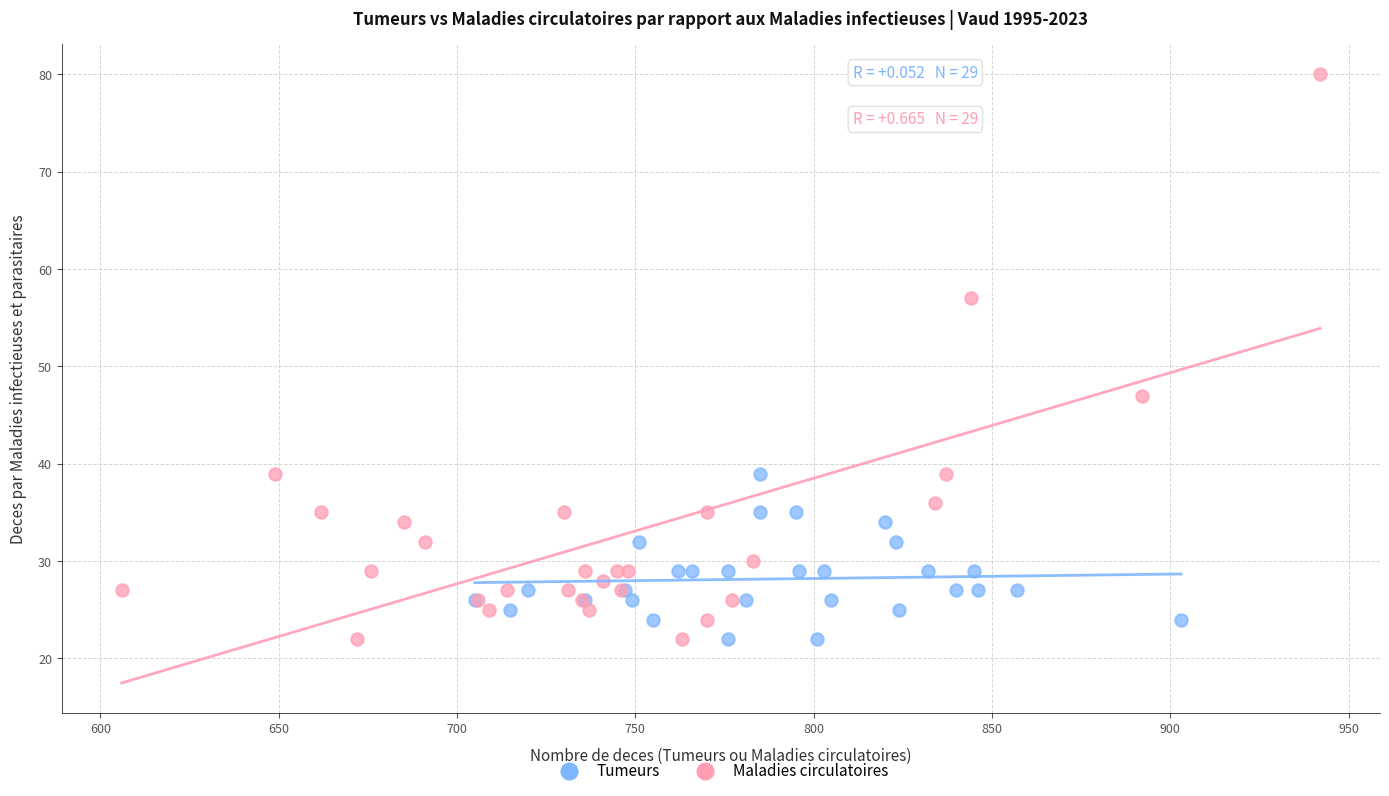

Which series has the largest Y range (max minus min)?

Maladies circulatoires